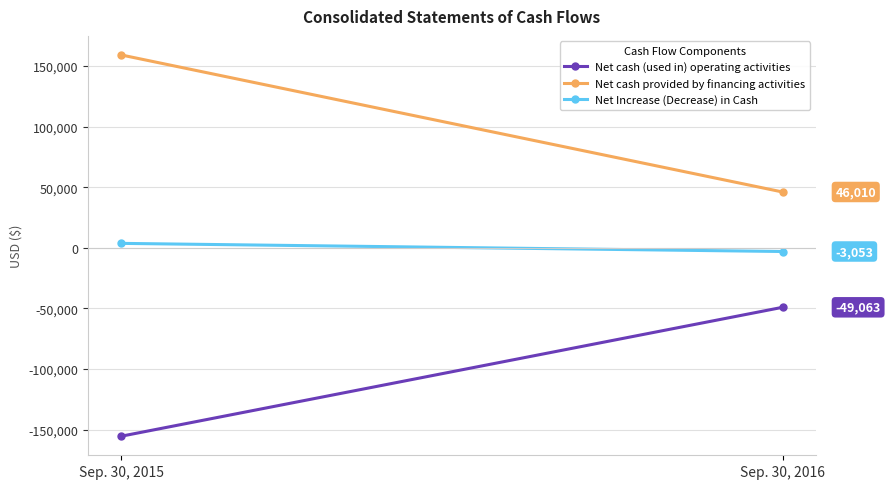

How many values in the Net cash (used in) operating activities series are below -49063?

1